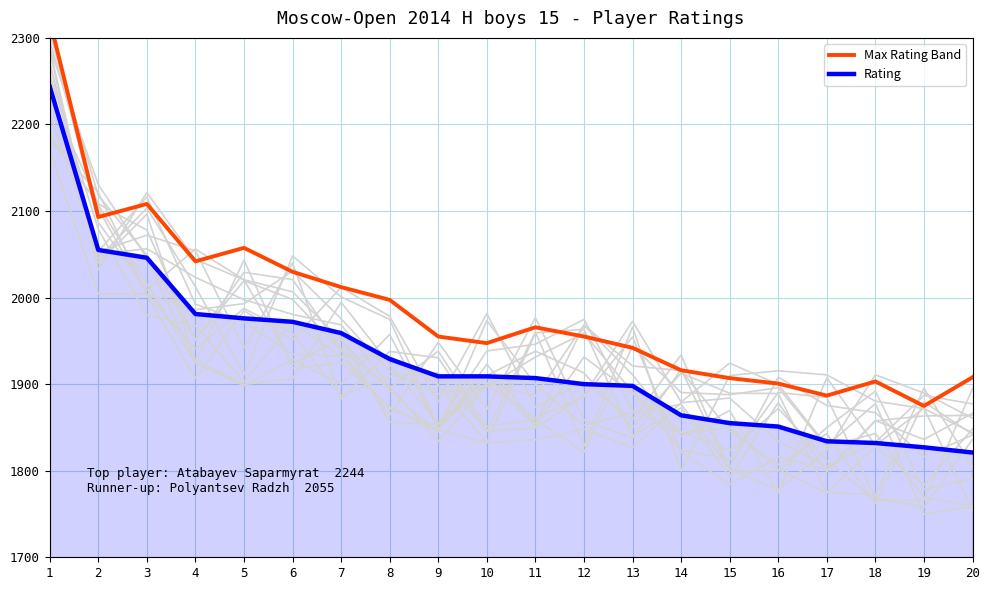

True or false: Max Rating Band and Rating intersect in this chart.

False